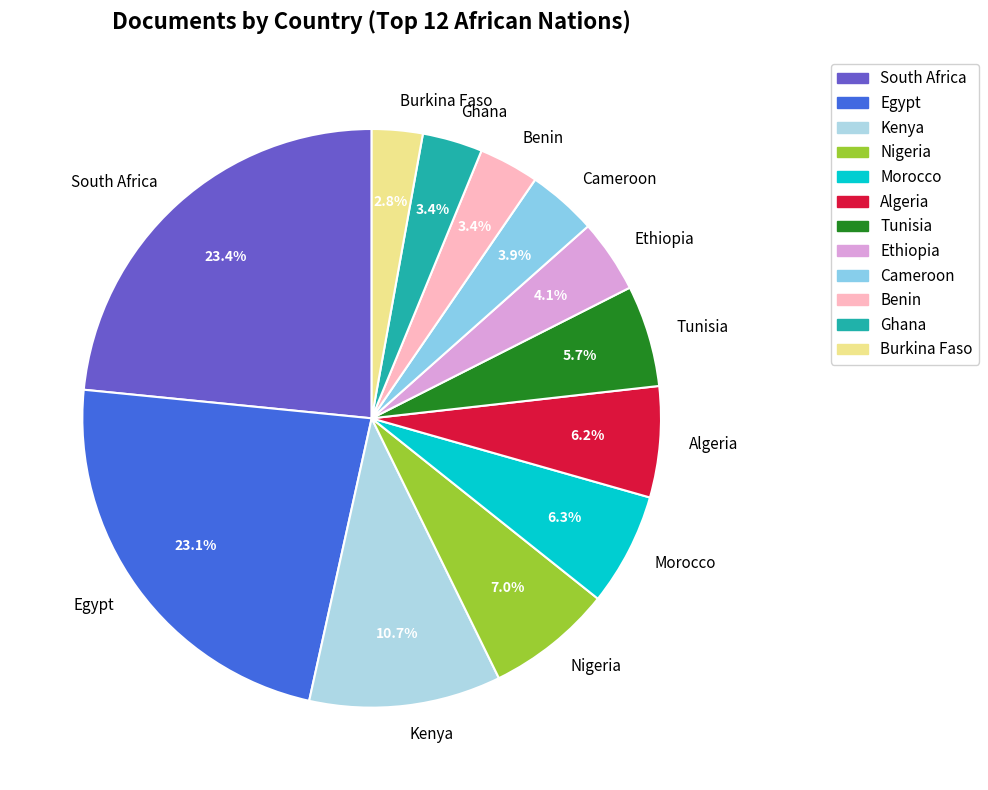

To the nearest percent, what percentage of the pie is Nigeria?

7%